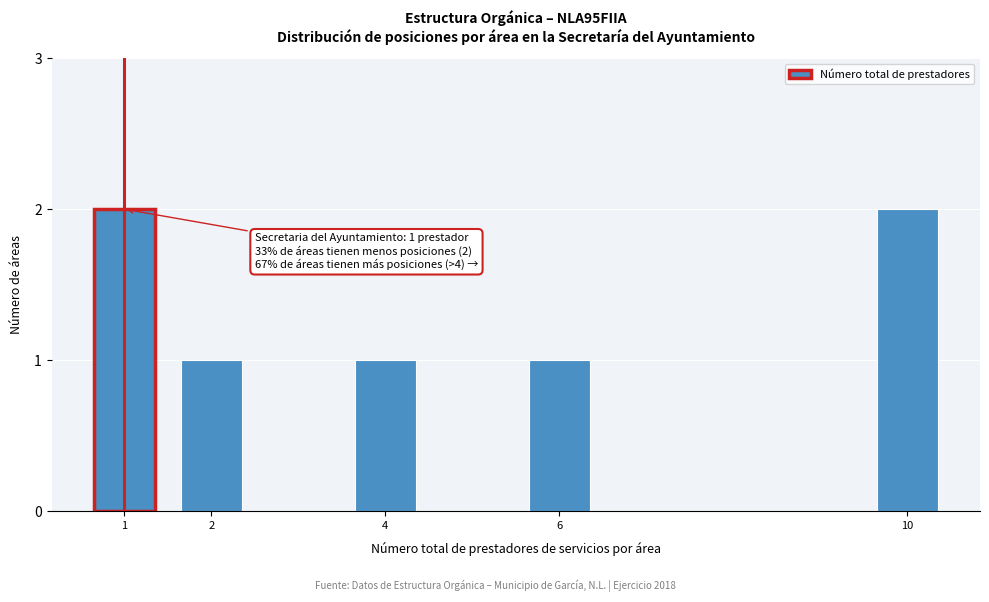

Reading right to left, list all the values displayed in this chart.

10=2	6=1	4=1	2=1	1=2